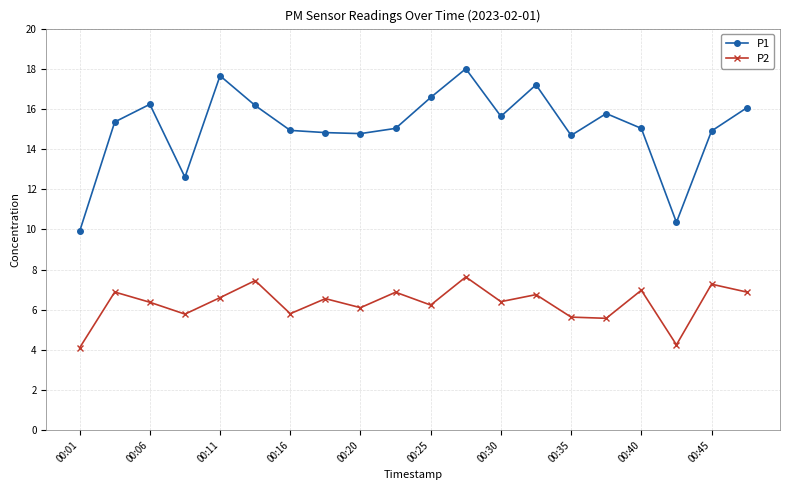

What is the difference between the maximum and minimum values in the P2 series?

3.5